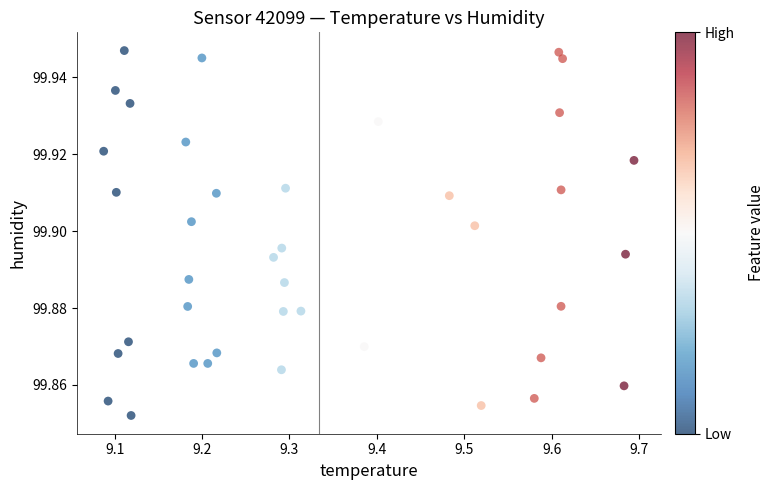

What is the range of X values (max minus min)?

0.6